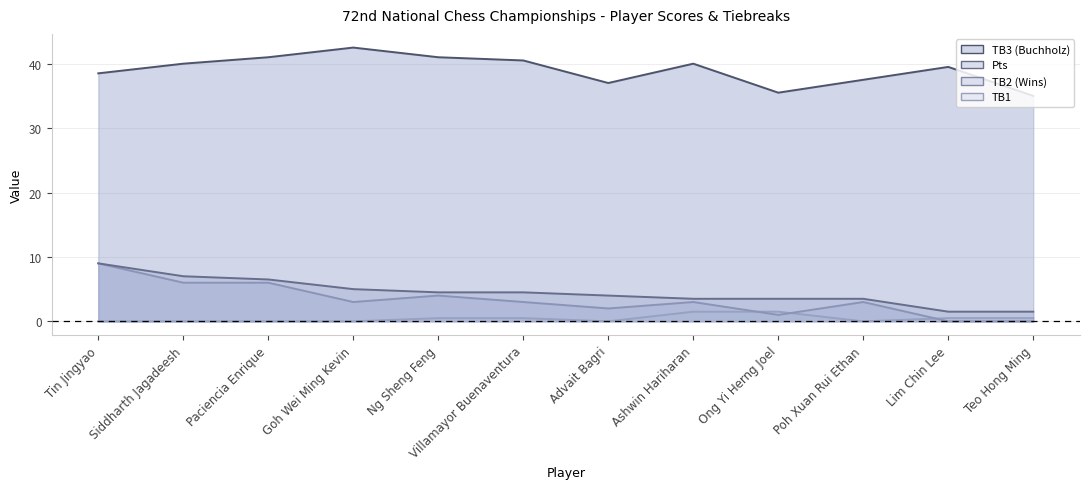

Which series has the largest total across all categories?

TB3 (Buchholz)